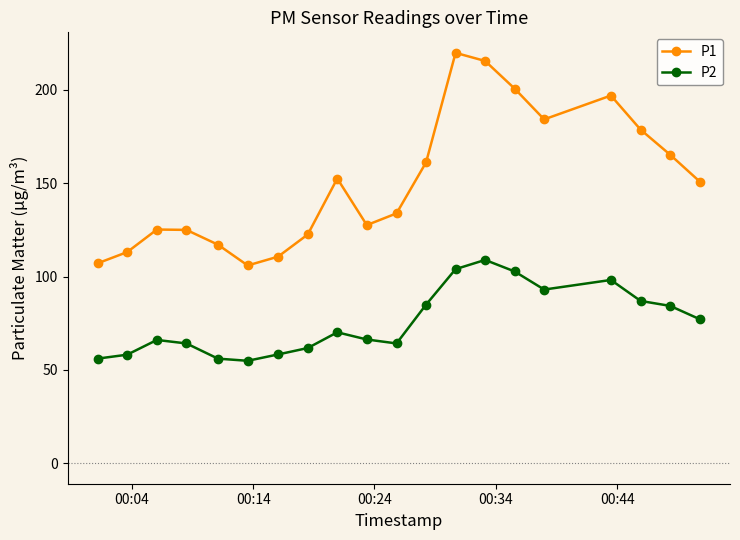

What is the value of the P2 point at the 10th from the left?

66.3